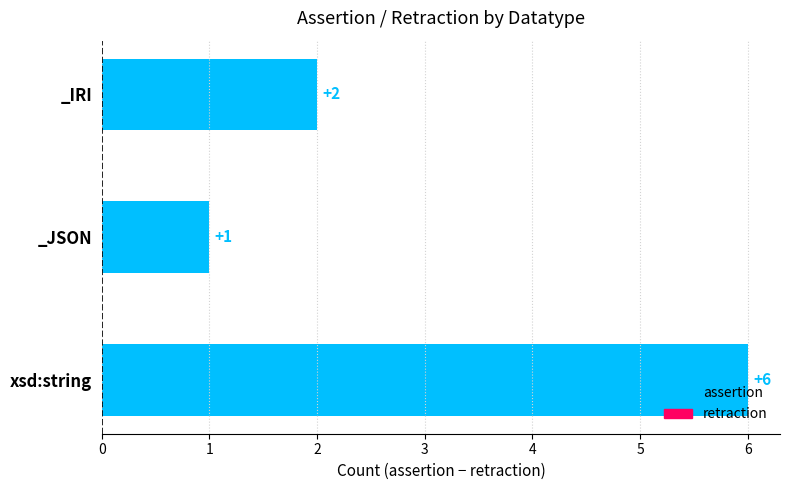

What are all the series names shown in the legend?

assertion, retraction